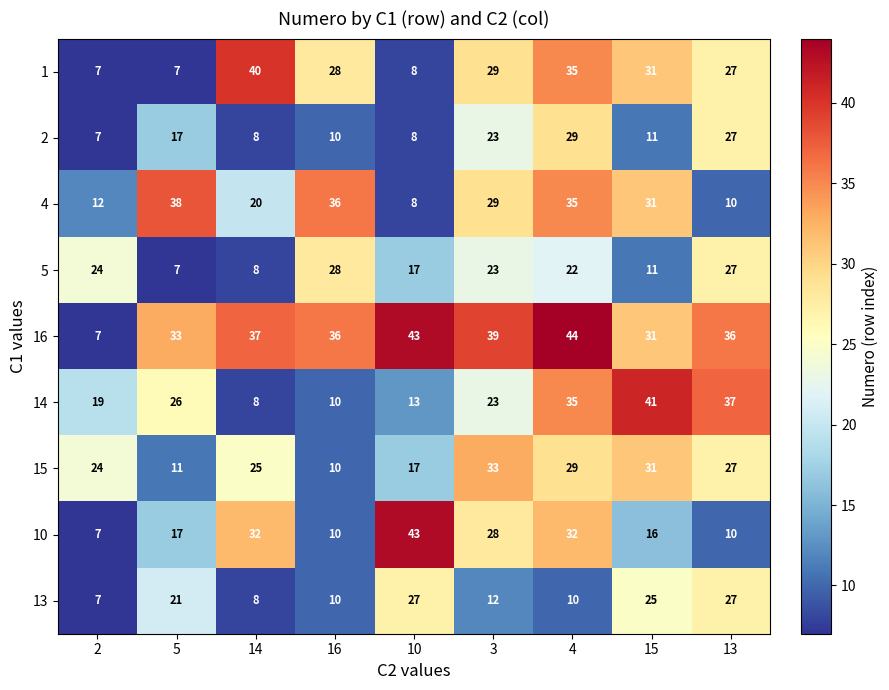

List the series in order of their peak value, highest first.

16, 10, 14, 1, 4, 15, 2, 5, 13